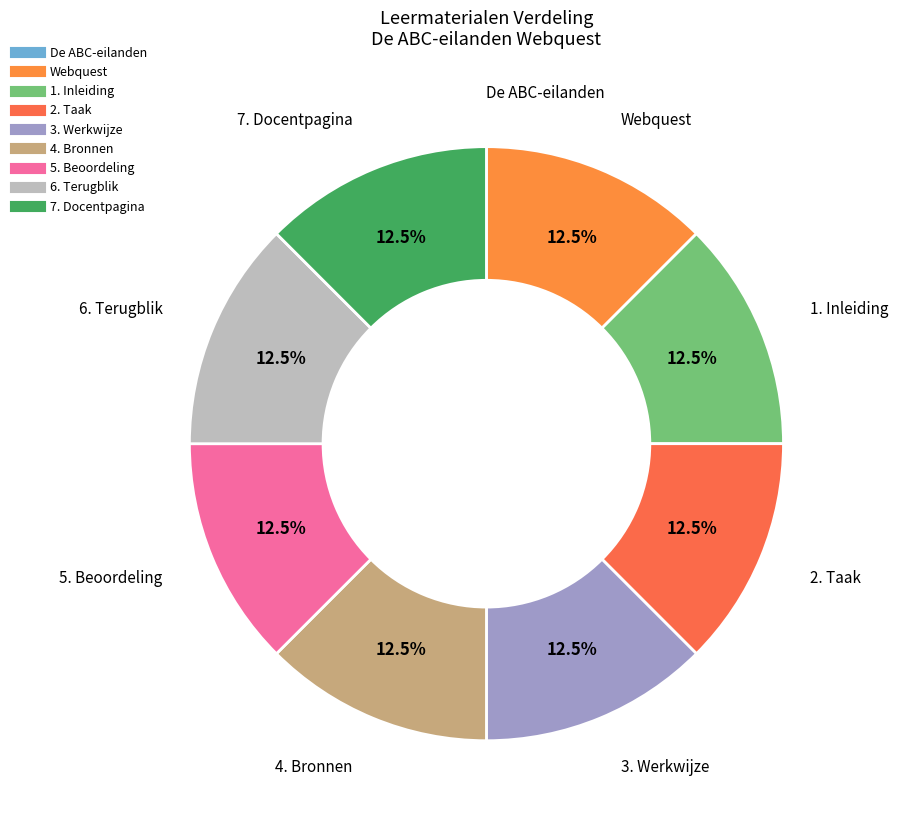

Is 2. Taak the majority of the pie?

No